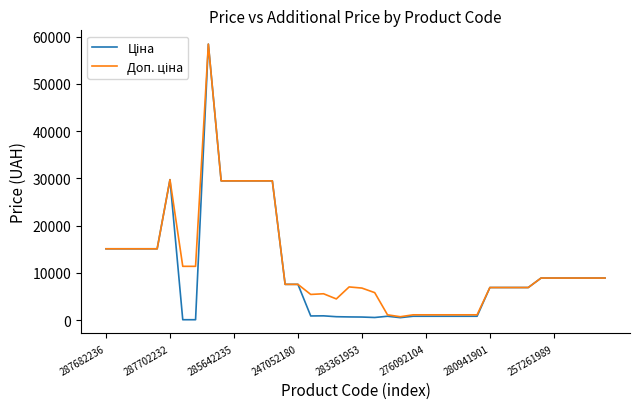

How many series are shown in this chart?

2